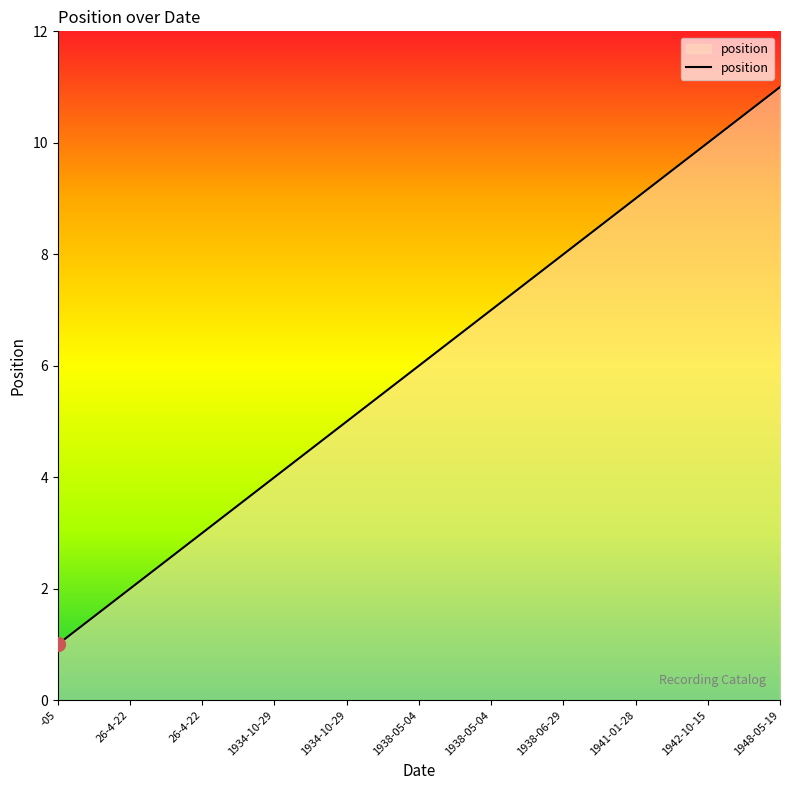

Reading left to right, list all the values displayed in this chart.

1	2	3	4	5	6	7	8	9	10	11